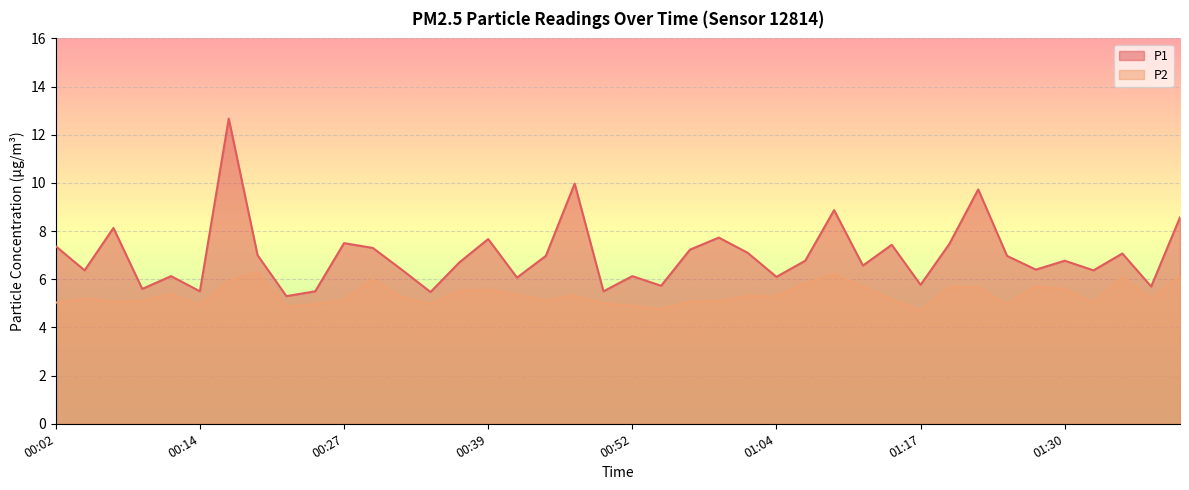

Which series has the largest range (max minus min)?

P1